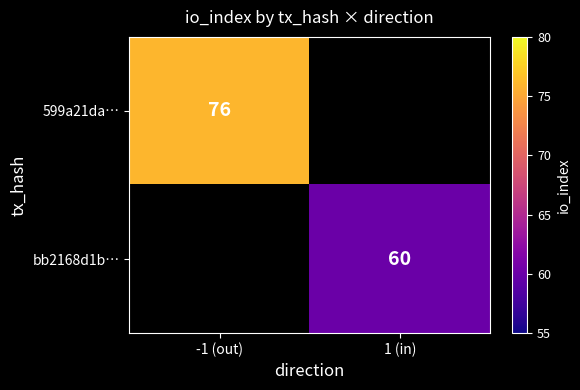

The bb2168d1b… series shows 32 at 1 (in). True or false?

False